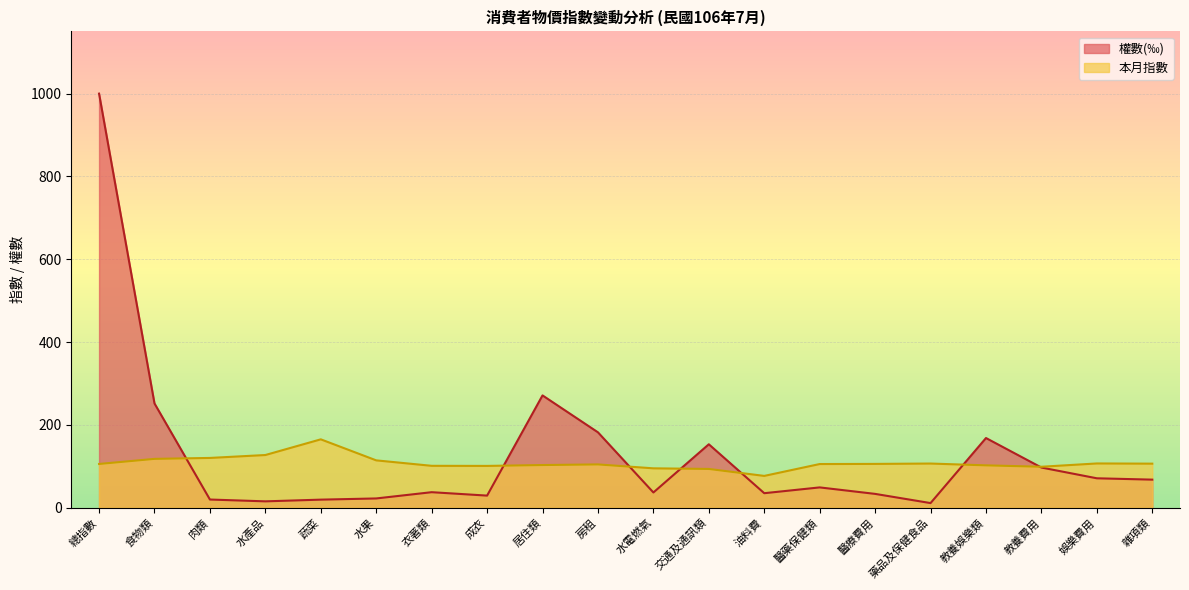

How many data points in 權數(‰) are less than 49?

10